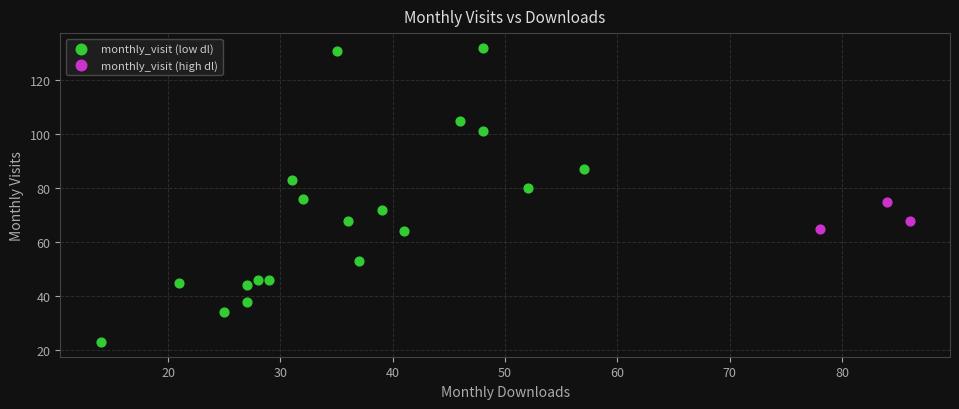

Which series has the widest spread of Y values?

monthly_visit (low dl)